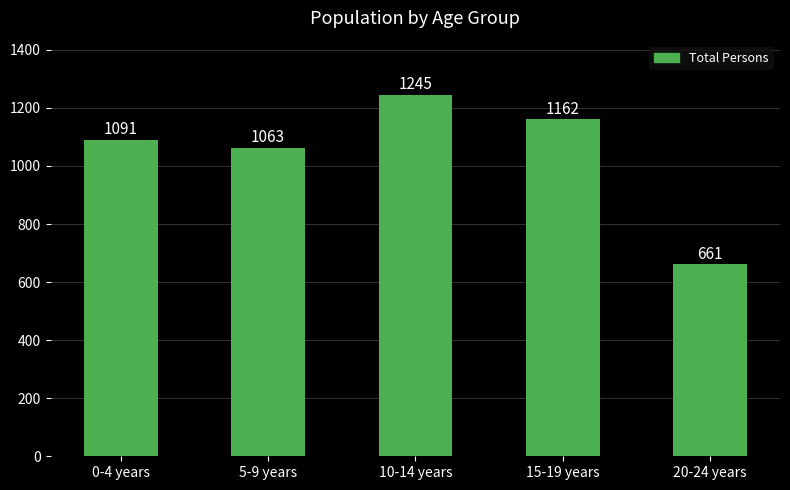

How many bars are there in total?

5